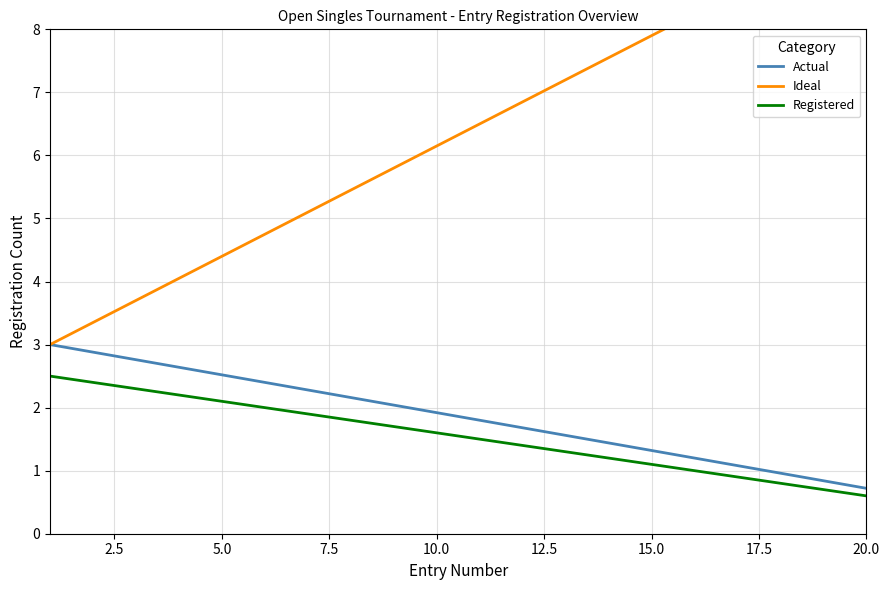

How many data points in Registered are less than 1?

4